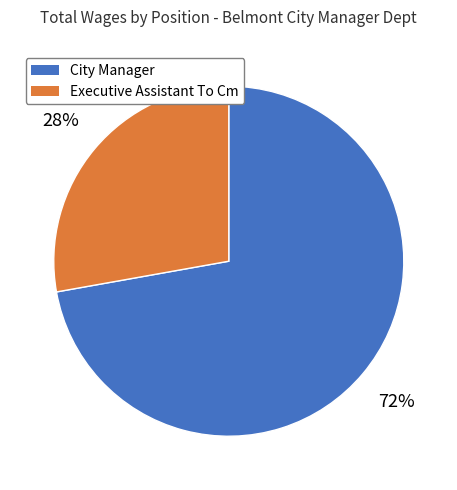

Is it true that City Manager is 72% of the pie?

True